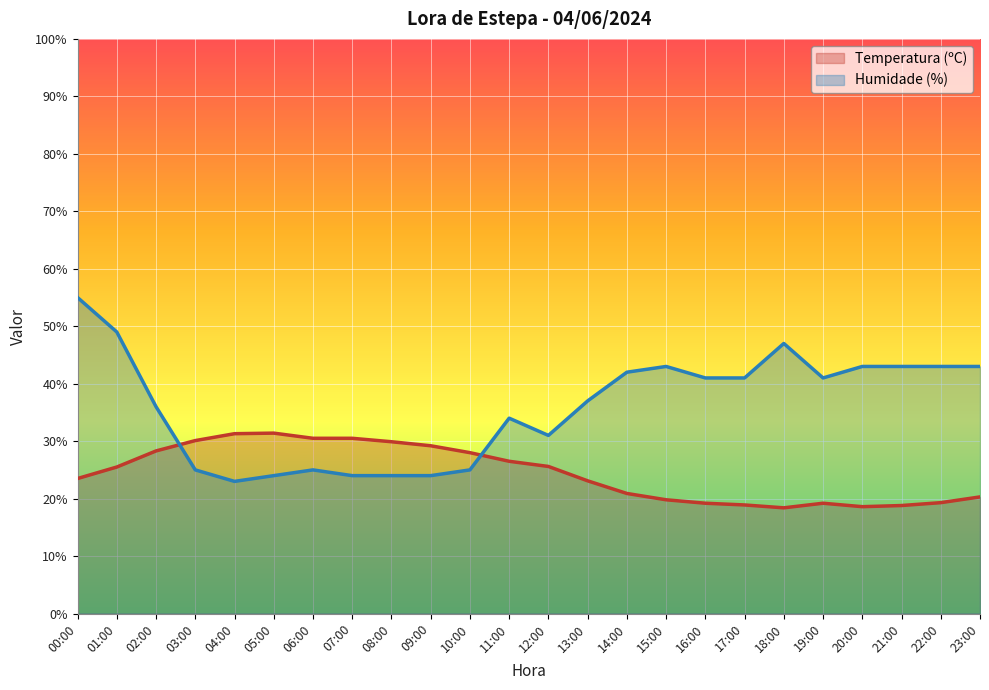

What is the difference between the maximum and minimum values in the Temperatura (ºC) series?

13.0